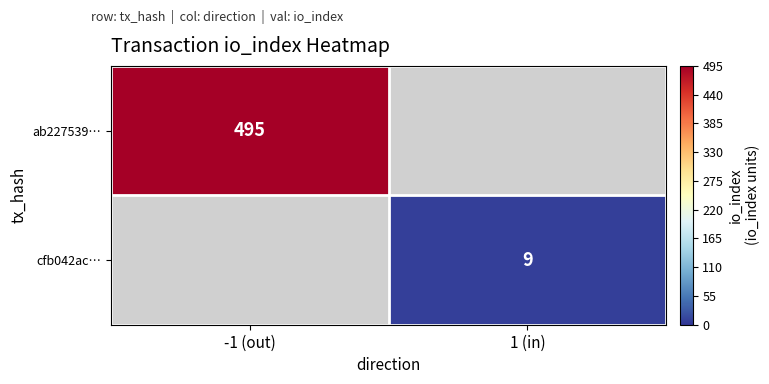

What is the maximum value shown in the chart?

495.0